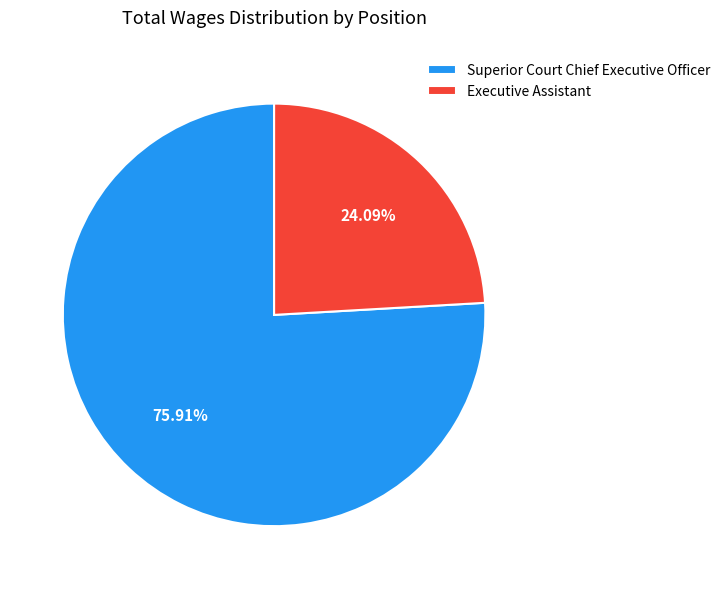

To the nearest percent, what is the difference between the largest and smallest slice percentages?

52%